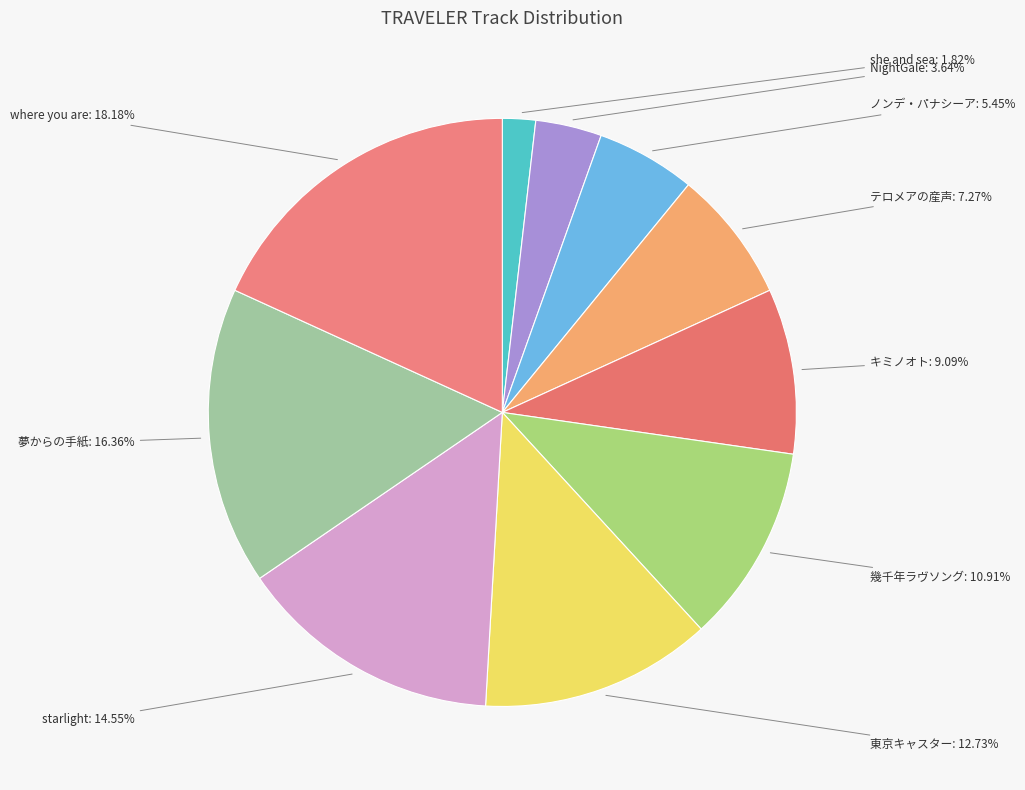

Rank the categories by value from highest to lowest.

where you are, 夢からの手紙, starlight, 東京キャスター, 幾千年ラヴソング, キミノオト, テロメアの産声, ノンデ・パナシーア, NightGale, she and sea